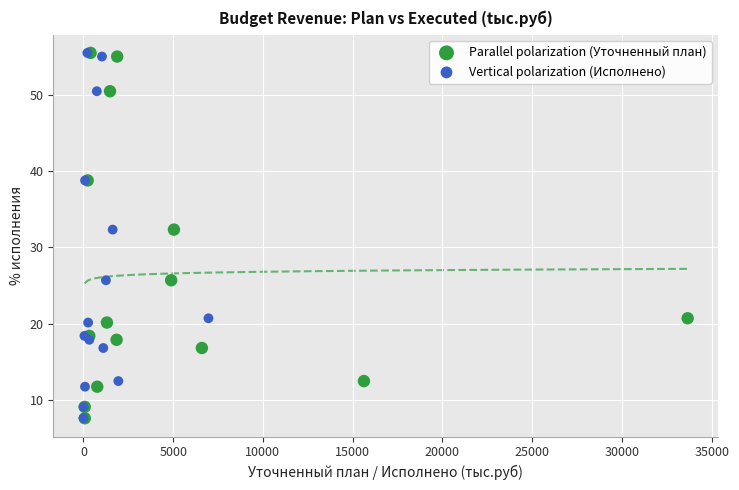

What are all the series names shown in the legend?

Parallel polarization (Уточненный план), Vertical polarization (Исполнено)